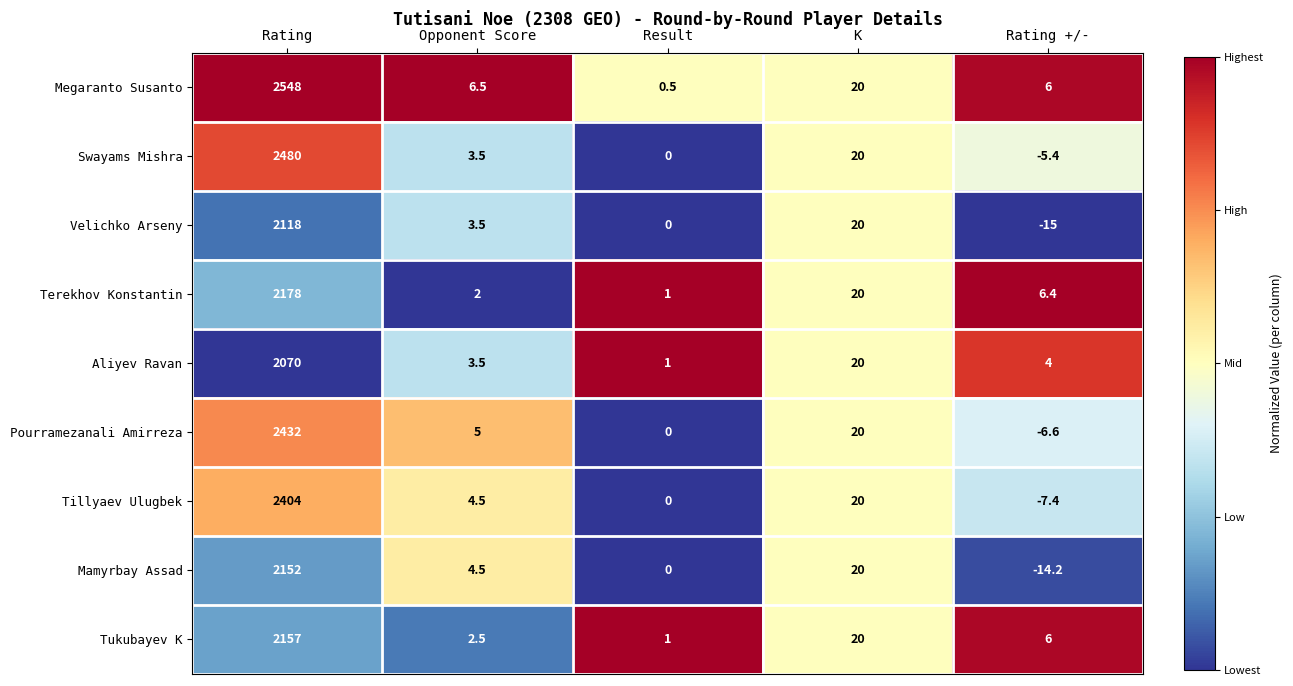

True or false: Tukubayev K has a value of 6.0 at Rating +/-.

True